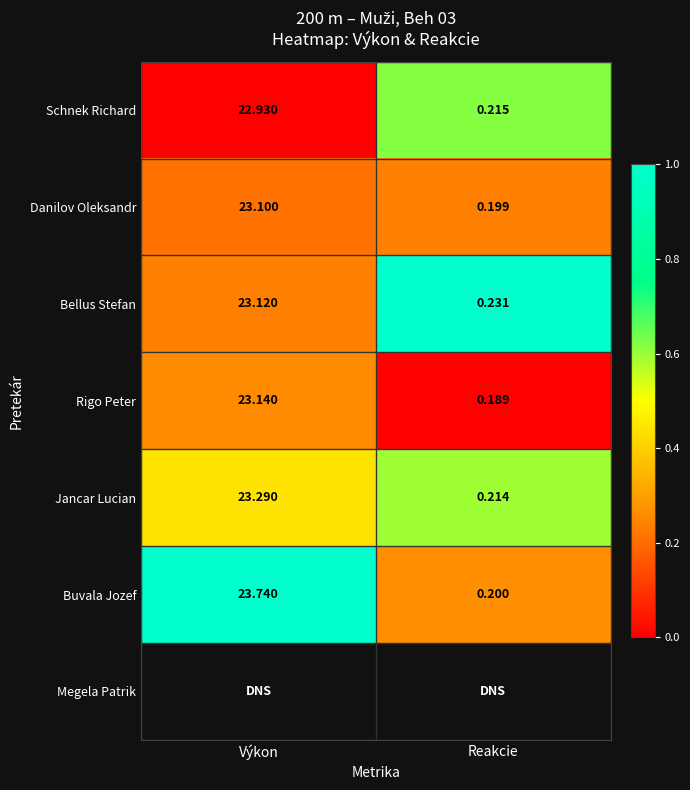

At which label does Schnek Richard reach its peak?

Výkon